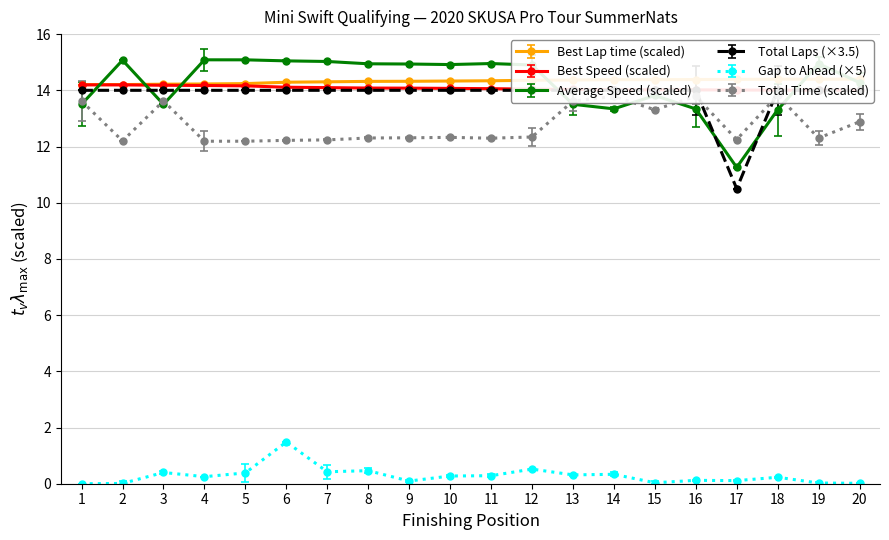

What are all the series names shown in the legend?

Best Lap time, Best Speed, Average Speed, Total Time, Total Laps, GapToAhead